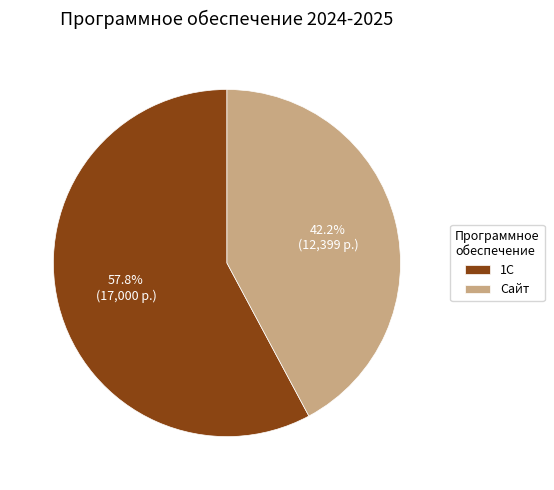

What is the largest slice in the pie chart?

1С